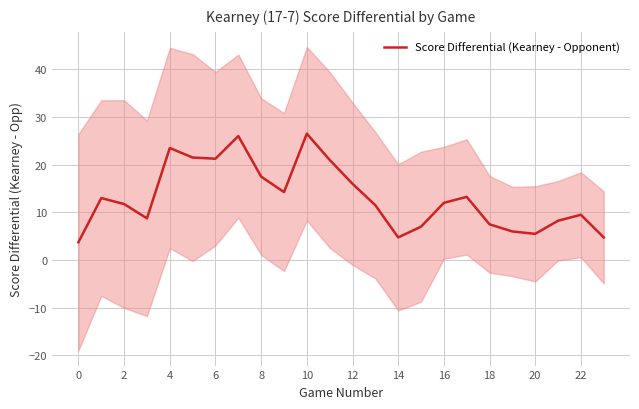

Is it true that Score Differential (Kearney - Opponent) equals 8.0 at 12?

False